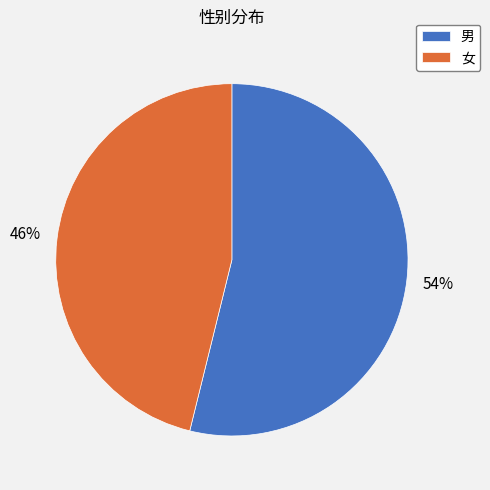

To the nearest percent, what percentage of the pie is 女?

46%